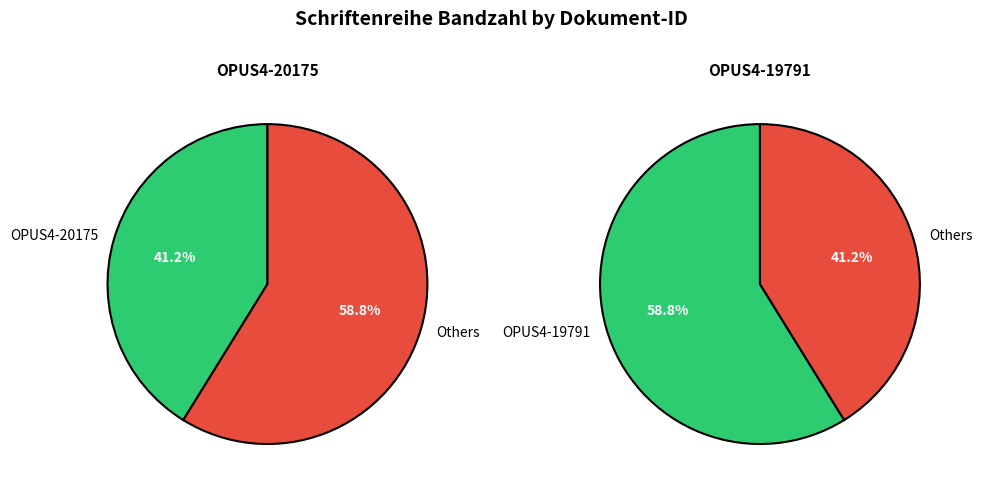

Is there any slice that represents more than half of the pie?

Yes